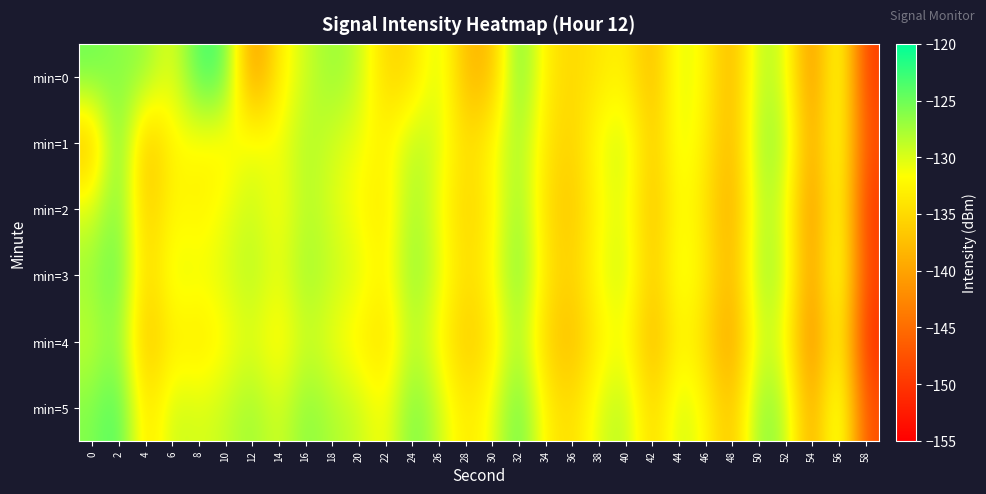

How many data points does each series have?

30